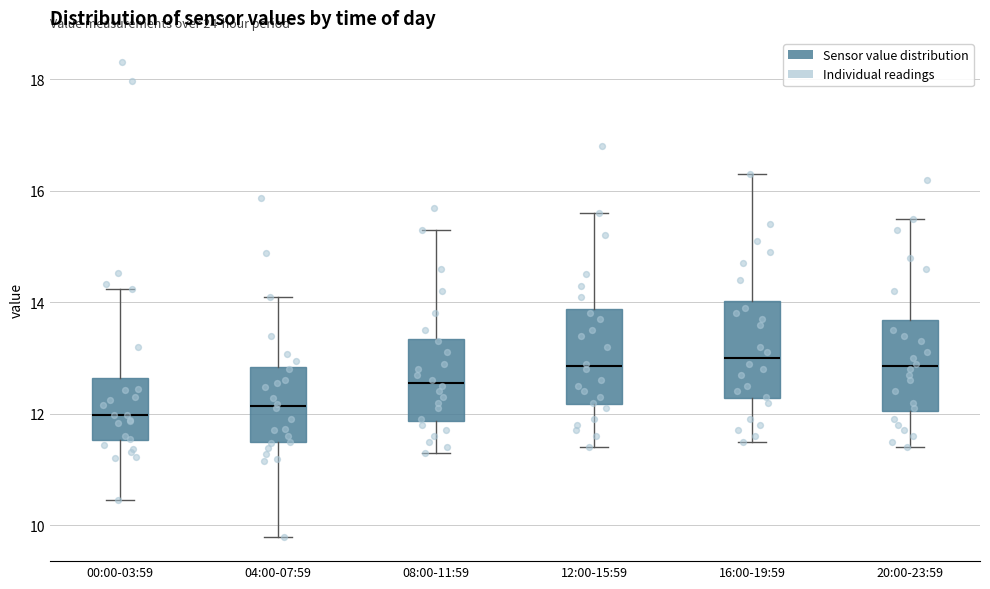

Where does the median line of the box for 20:00-23:59 sit on the y-axis? The values are not printed on the chart, so give them approximately, as read against the axis.

12.8